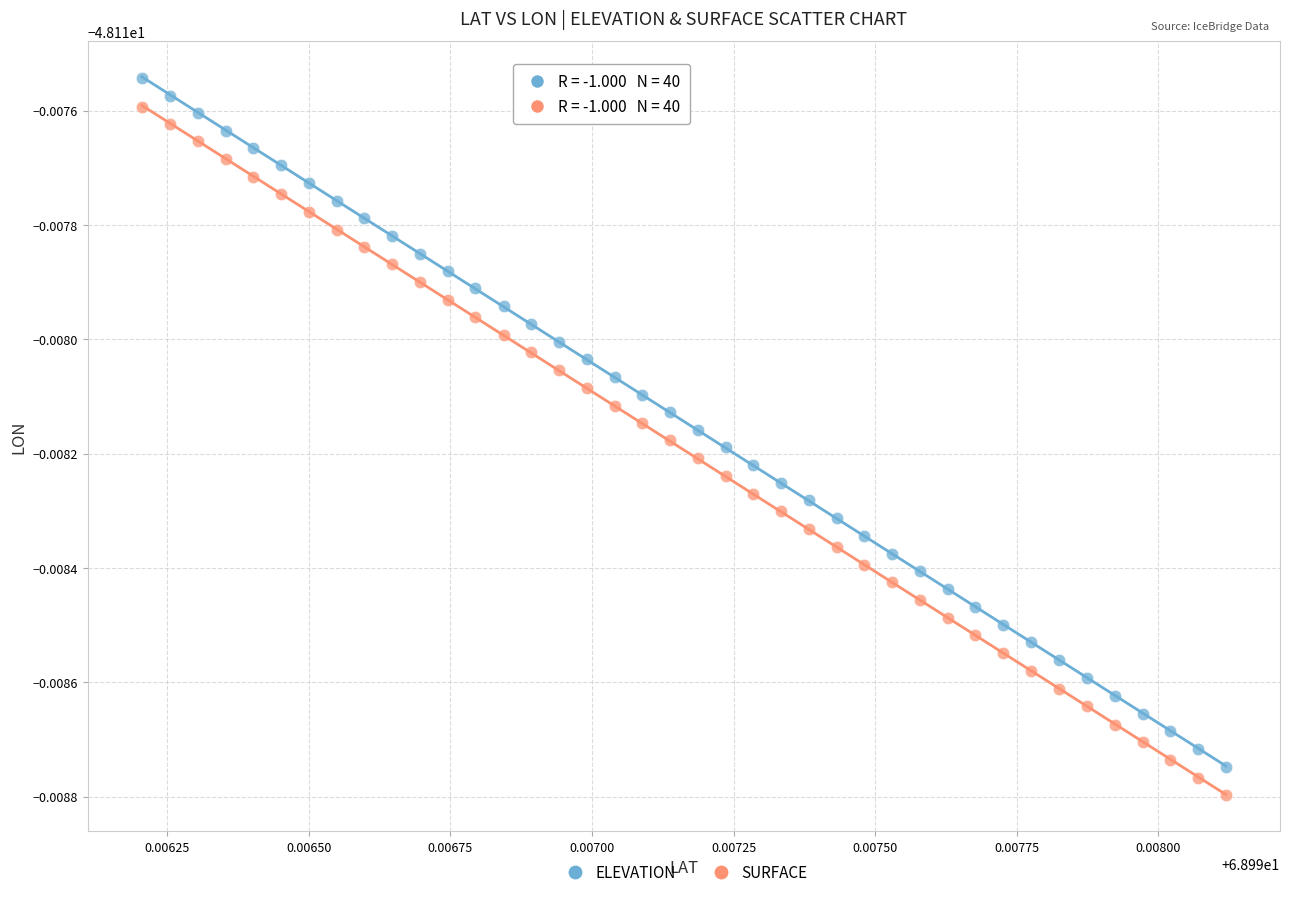

Which series contains the lowest Y value?

SURFACE